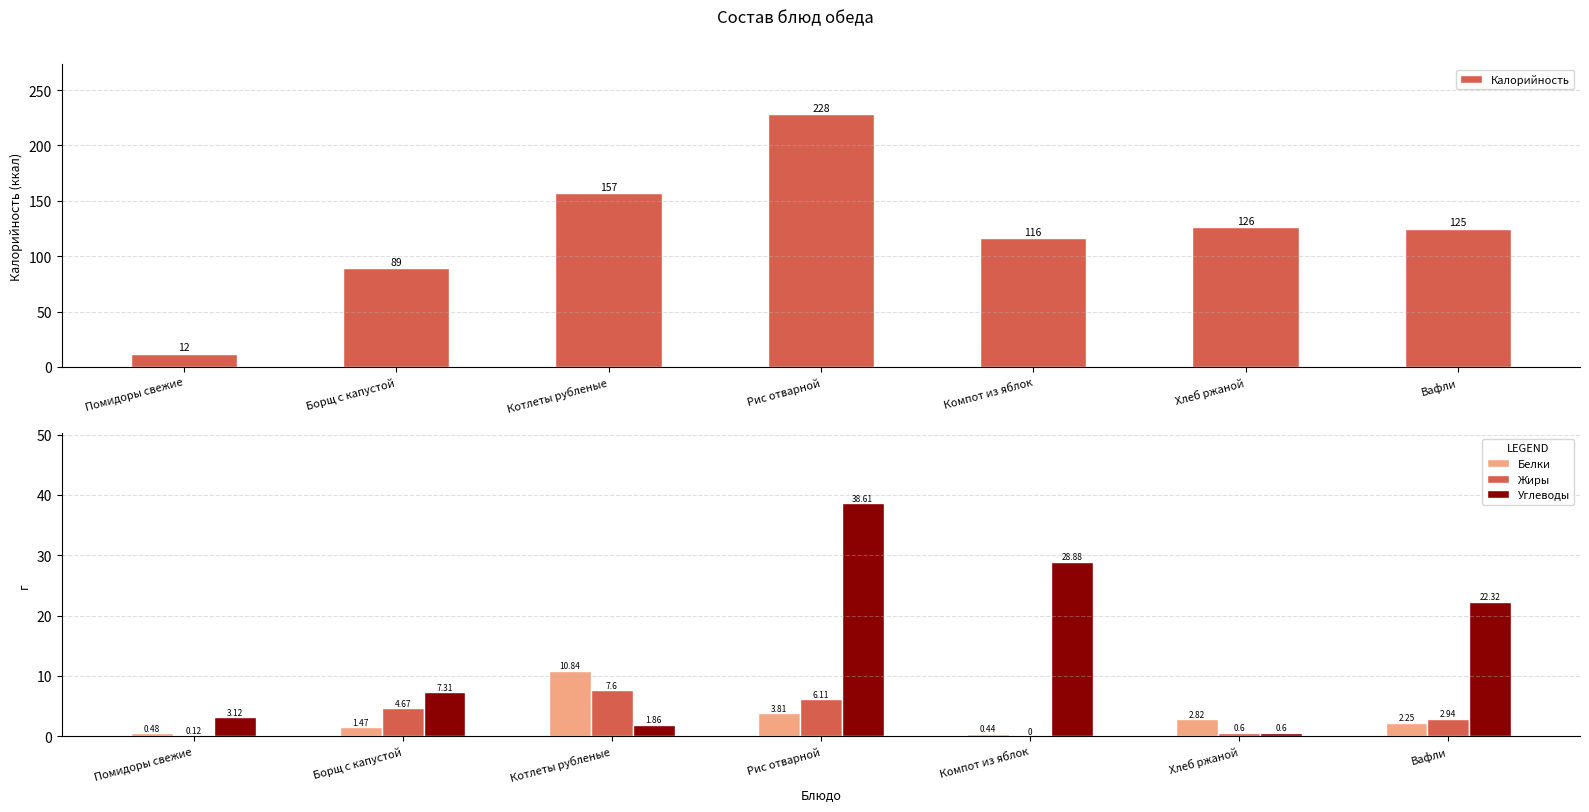

What position from the left is Вафли?

7